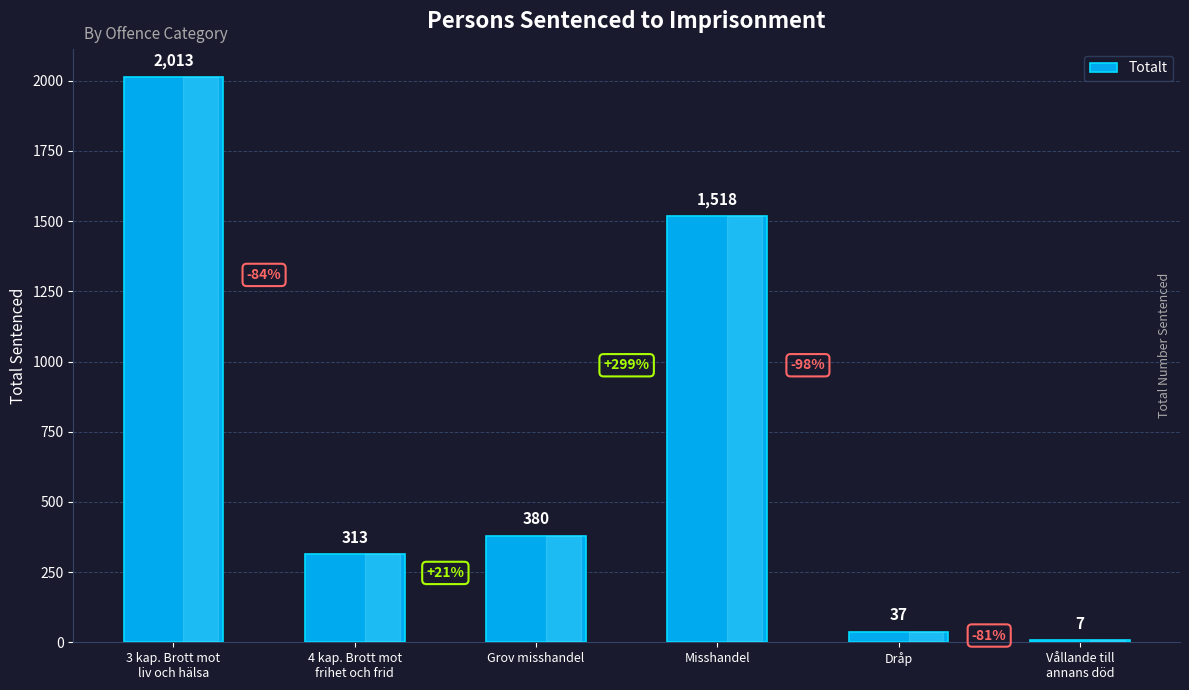

Reading left to right, extract all data points from this chart.

3 kap. Brott mot
liv och hälsa=2013	4 kap. Brott mot
frihet och frid=313	Grov misshandel=380	Misshandel=1518	Dråp=37	Vållande till
annans död=7